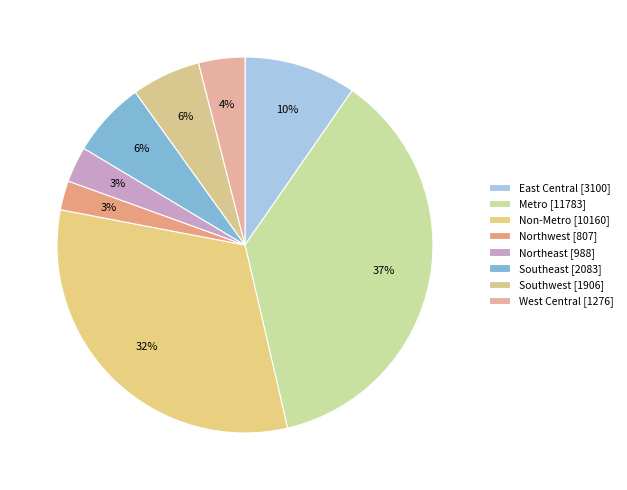

To the nearest percent, what is the average slice percentage?

12%